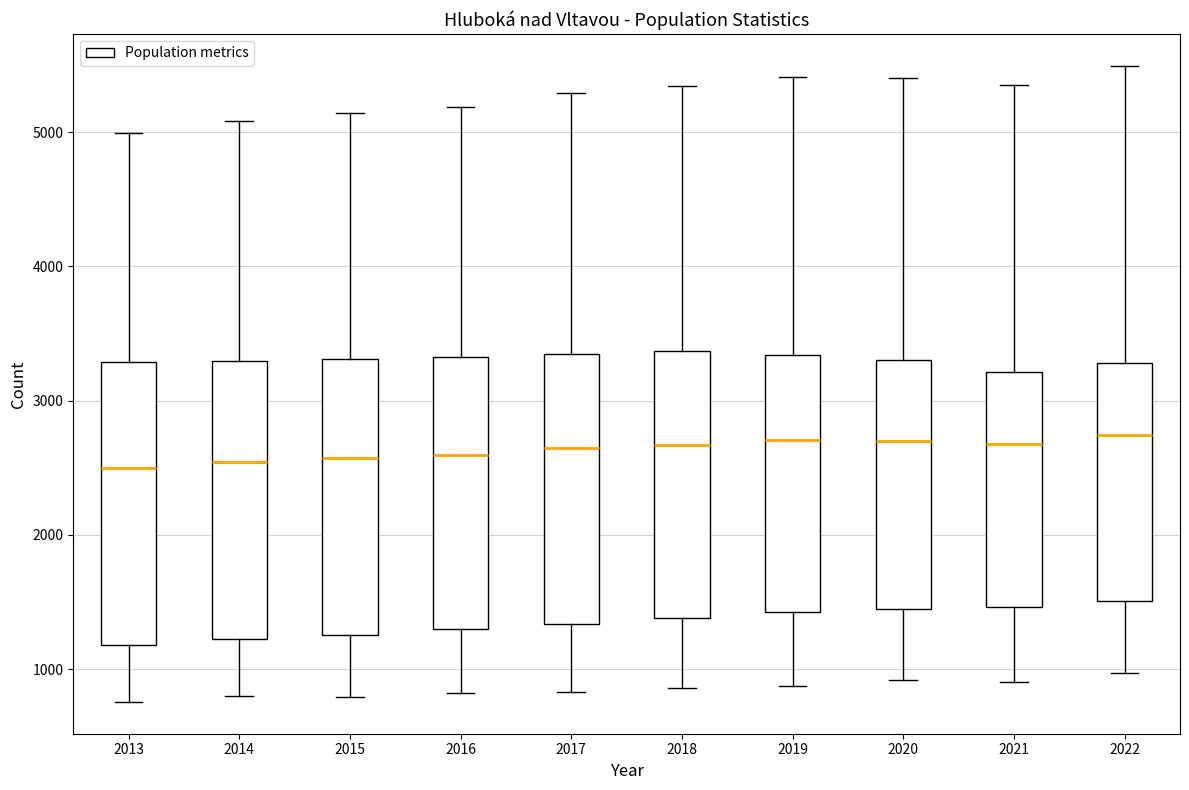

Where is the lower edge of the box at x = 2020 on the y-axis? The values are not printed on the chart, so give them approximately, as read against the axis.

1400